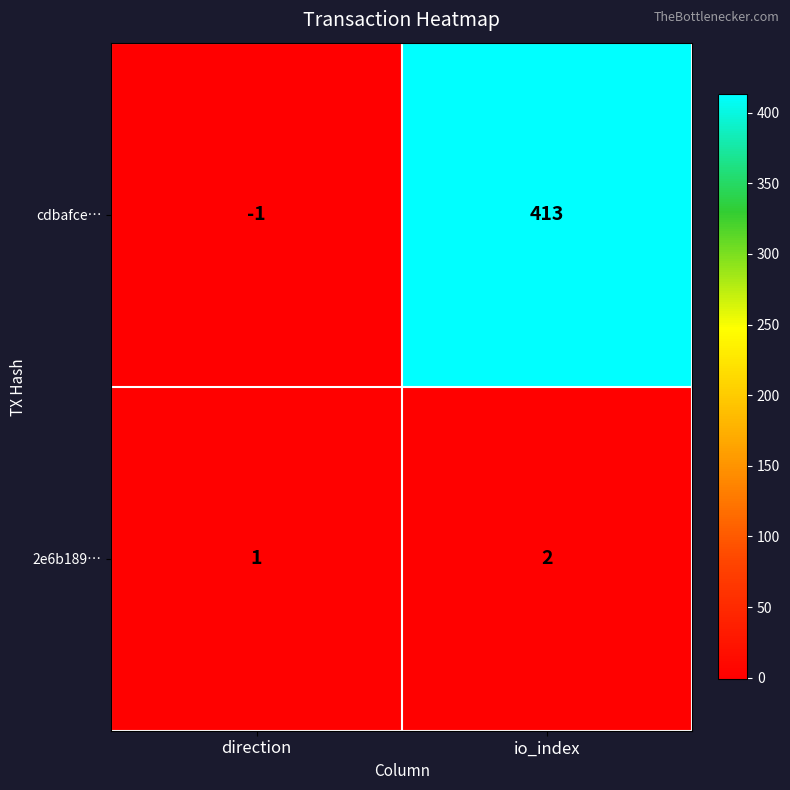

True or false: cdbafce… has a value of 0 at direction.

False